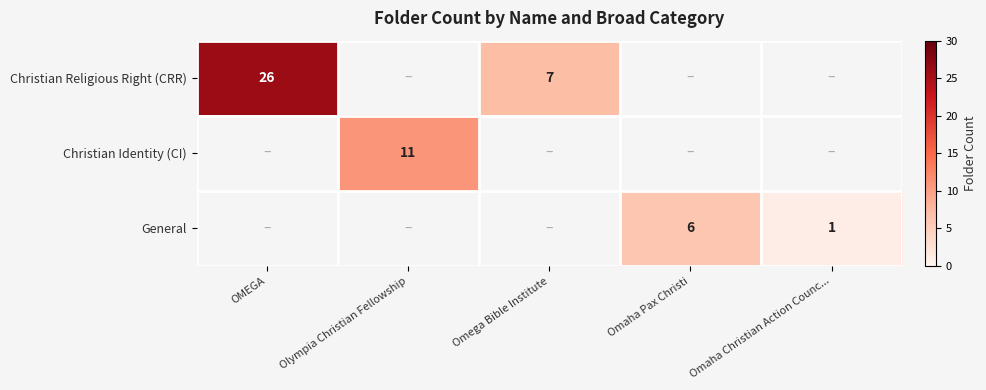

At how many categories does at least one series exceed 20?

1